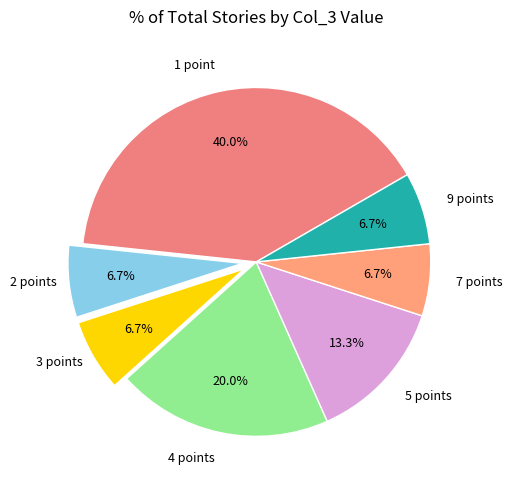

Count the number of slices in the pie.

7